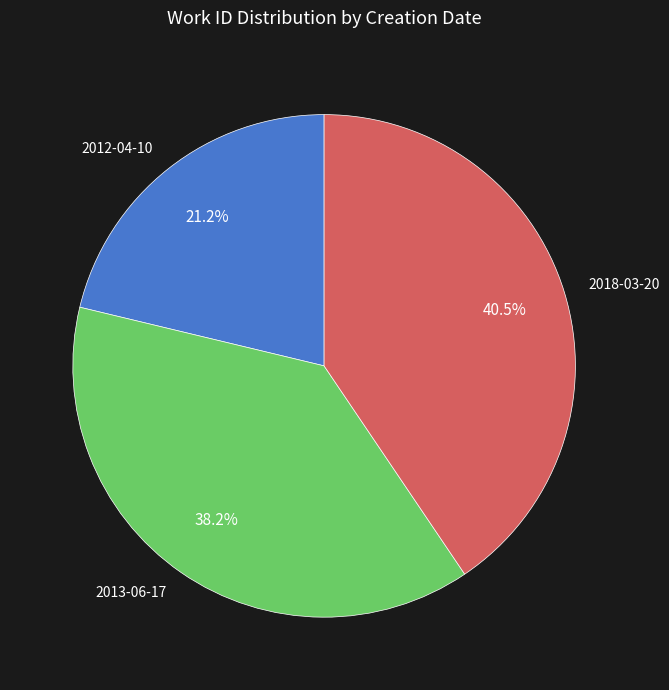

To the nearest percent, what is the combined percentage of 2012-04-10 and 2018-03-20?

62%